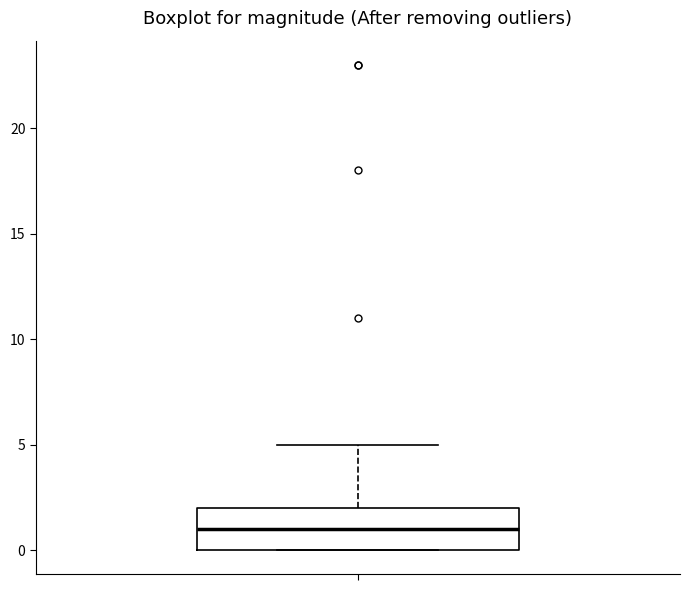

Transcribe this box plot: give where the median line is, the range the box spans, and where the two whiskers end, as read against the y-axis. The values are not printed on the chart, so give them approximately, as read against the axis.

median 1, box 0 to 2, whiskers 0 to 5